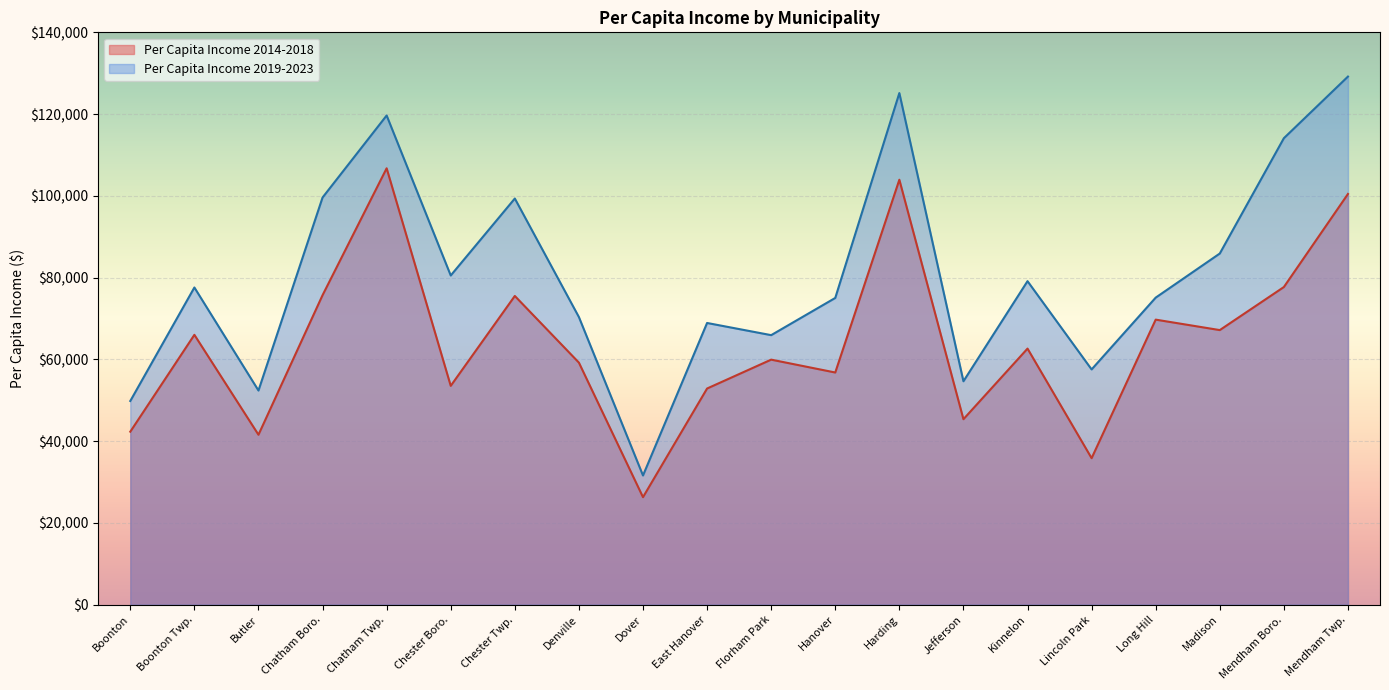

Which category has the highest value in the Per Capita Income 2019-2023 series?

Mendham Twp.